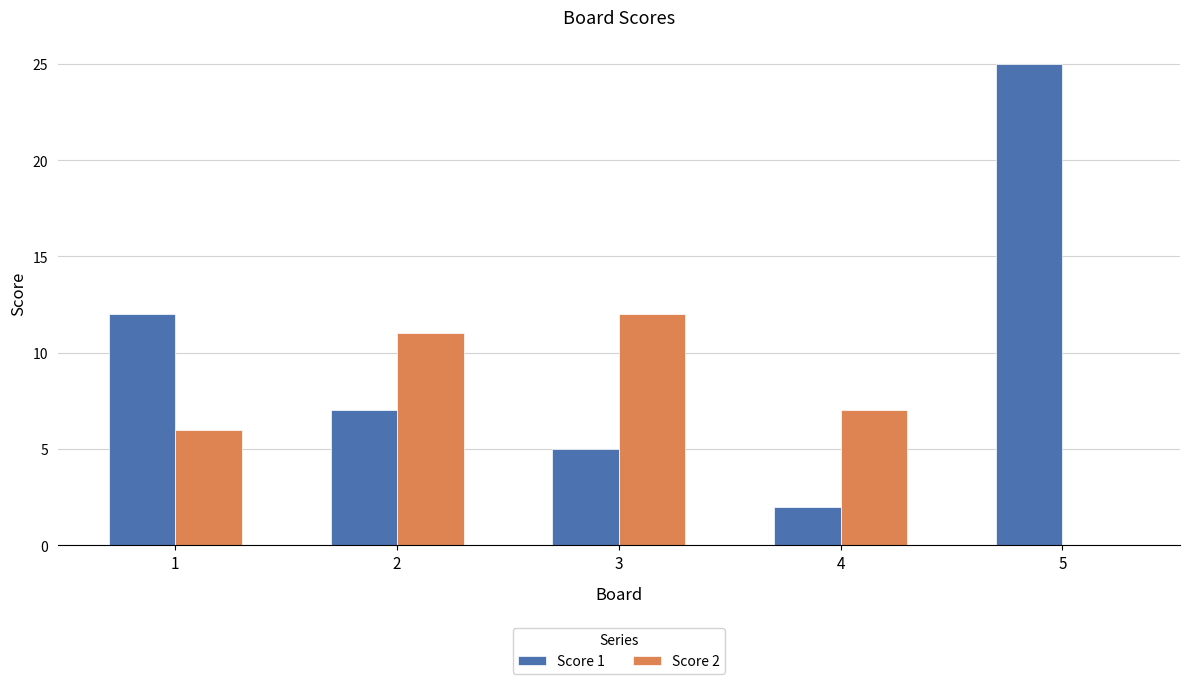

At which label does Score 2 reach its peak?

3